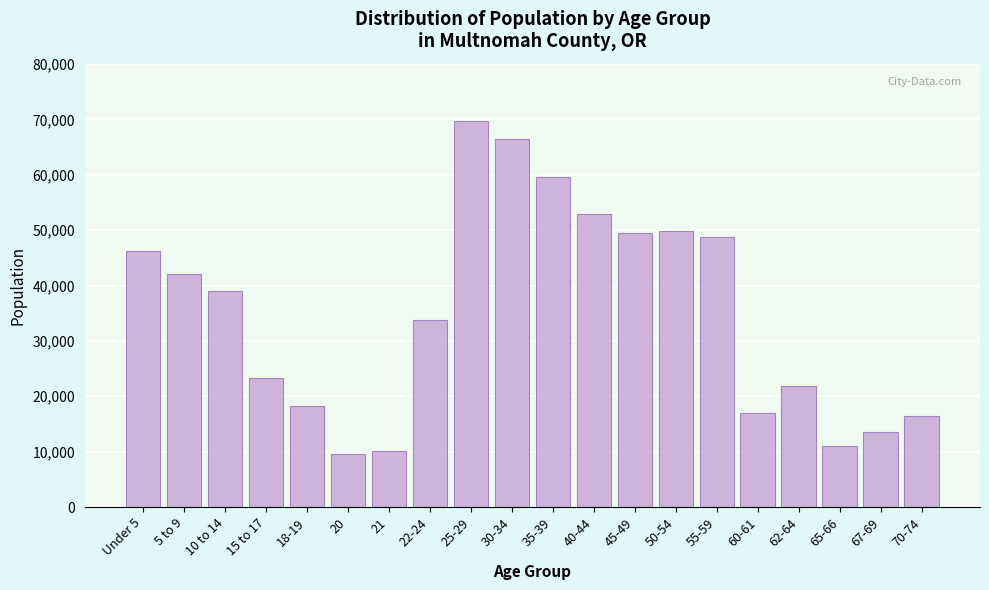

Reading left to right, transcribe all the data shown in this chart.

Under 5=46298	5 to 9=42050	10 to 14=39077	15 to 17=23258	18-19=18178	20=9565	21=10025	22-24=33826	25-29=69630	30-34=66488	35-39=59651	40-44=52899	45-49=49425	50-54=49774	55-59=48853	60-61=17051	62-64=21863	65-66=11034	67-69=13602	70-74=16380